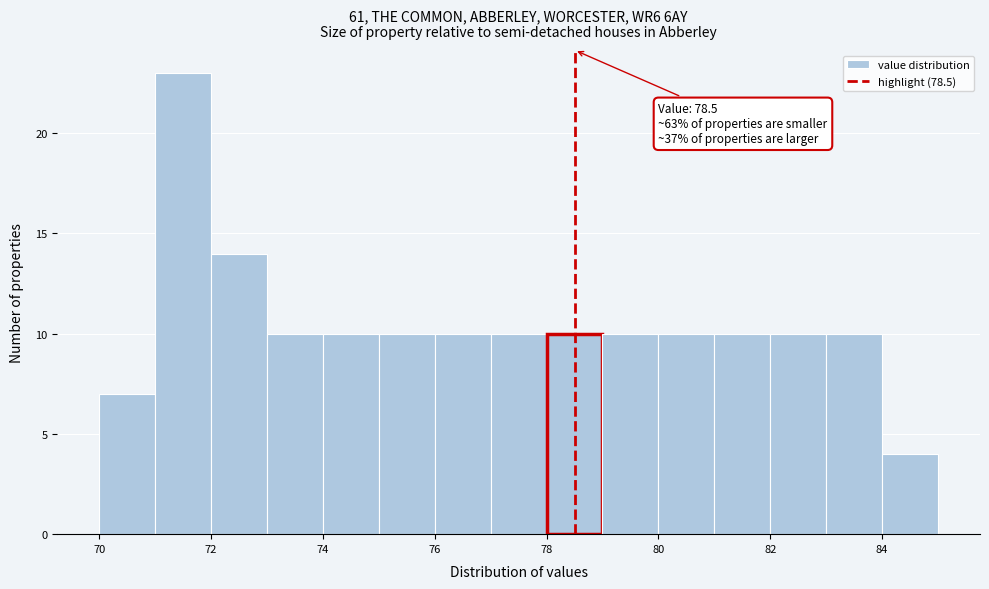

Over which range of the x-axis is the bar tallest?

71 to 72